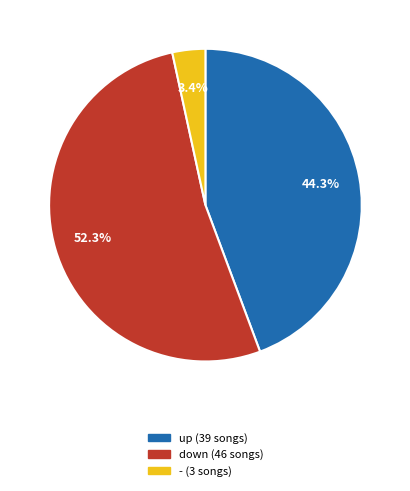

To the nearest percent, what is the average slice percentage?

33%